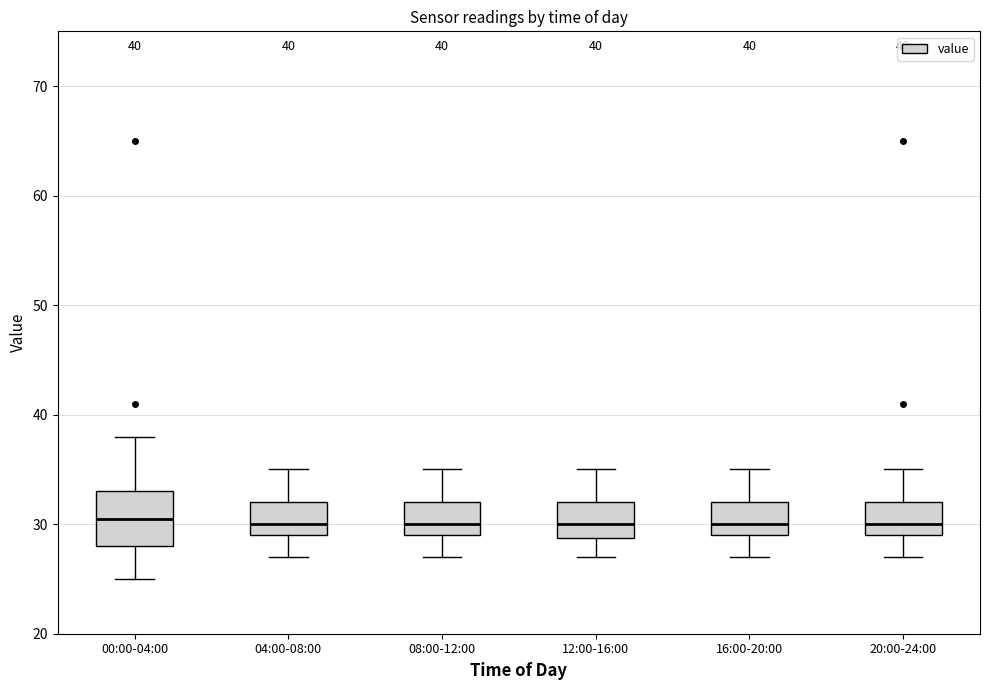

Which box is the tallest, from its lower edge to its upper edge?

00:00-04:00